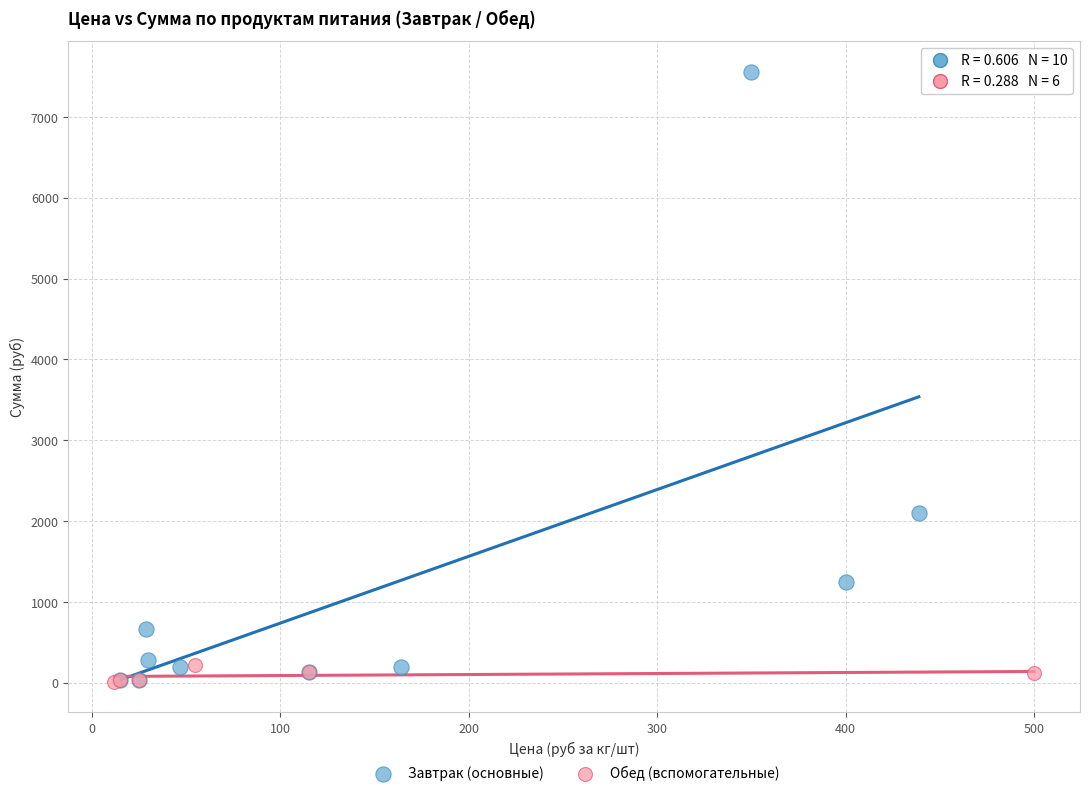

Which series has the widest spread of Y values?

Завтрак (основные)